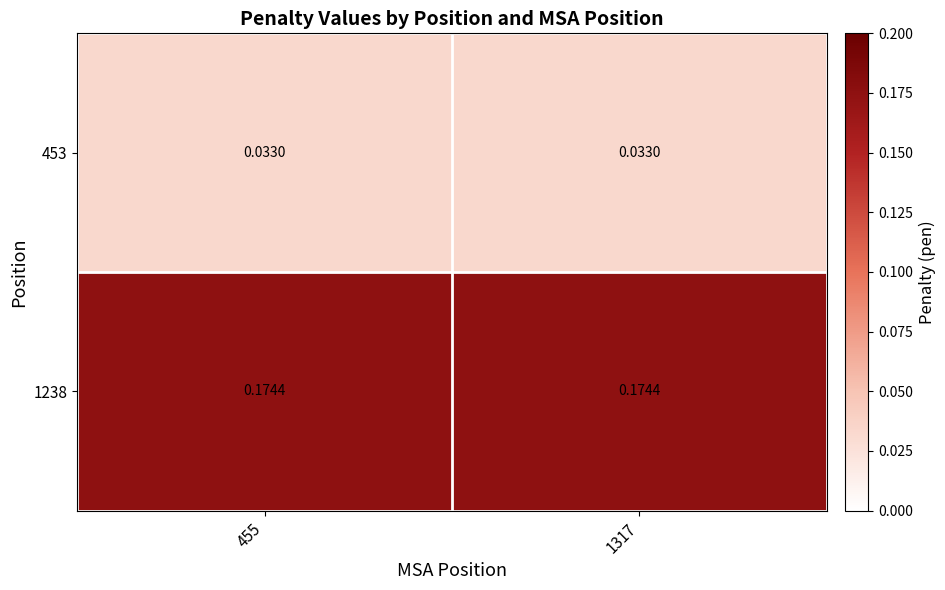

What is the difference between the highest and lowest values at 455?

0.1